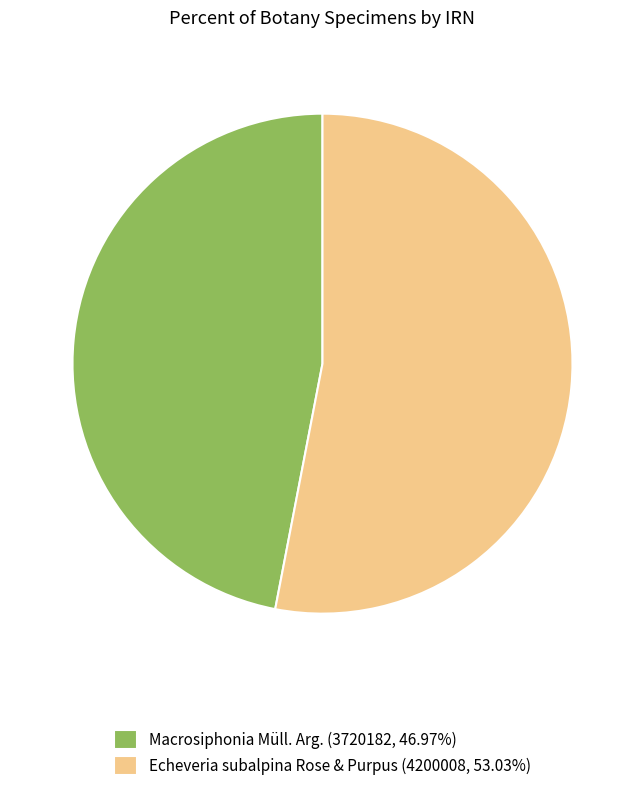

Do Echeveria subalpina Rose & Purpus (4200008, 53.03%) and Macrosiphonia Müll. Arg. (3720182, 46.97%) together represent more than half of the pie?

Yes